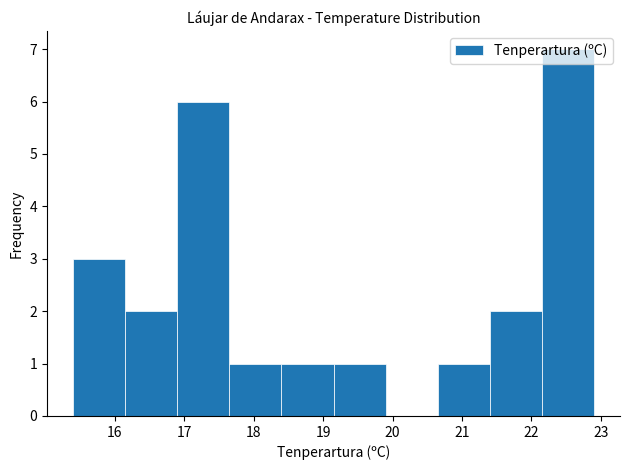

What is the height of the bar covering 15.40 to 16.15 on the x-axis? Neither the bar edges nor the heights are printed on the chart, so give them approximately, as read against the axes.

3